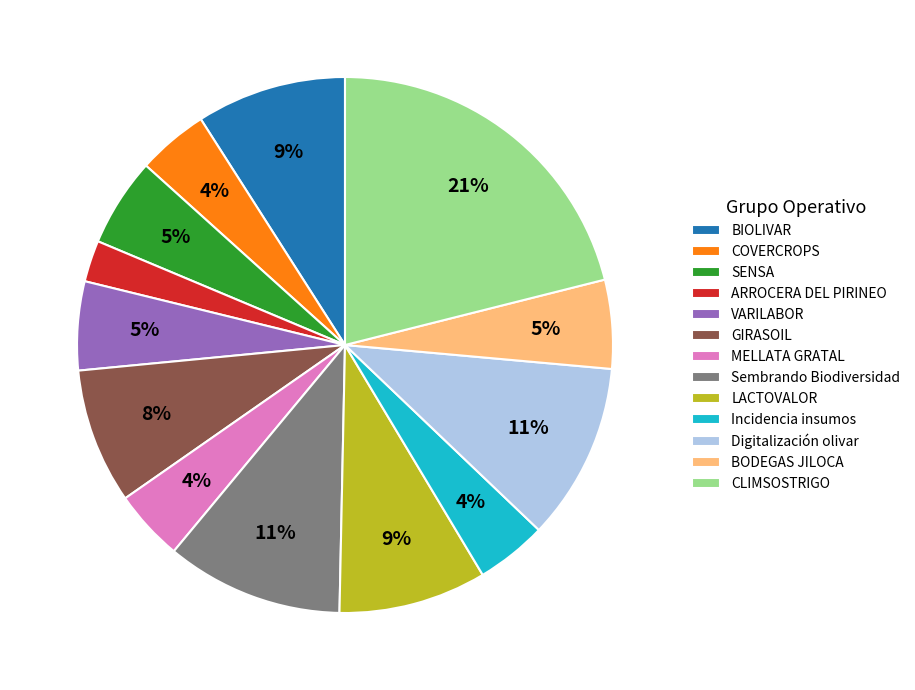

To the nearest percent, what portion does VARILABOR represent?

5%